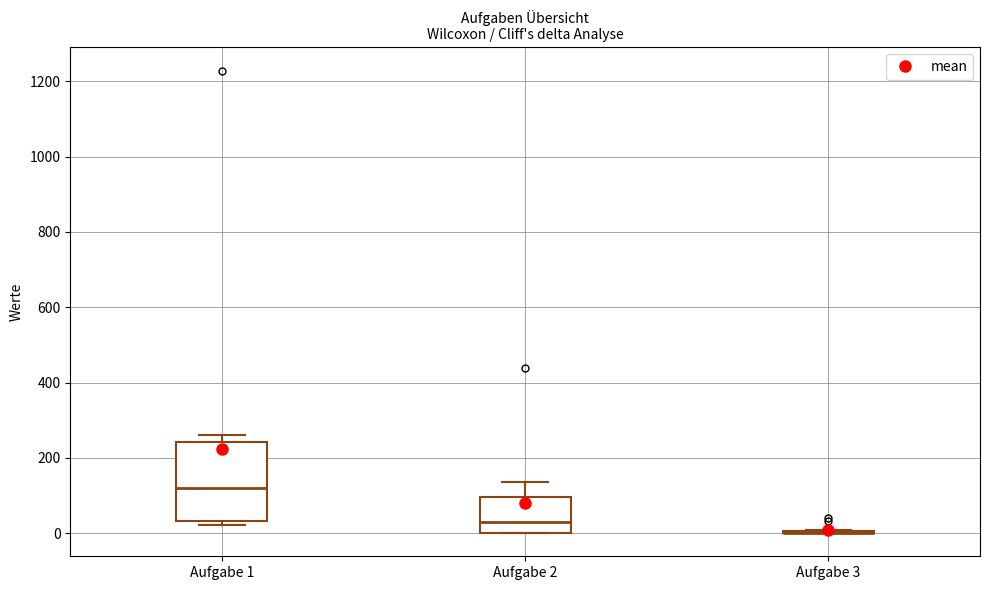

Reading left to right, transcribe this box plot: for each box, give where its median line is, the range the box spans, and where its two whiskers end, as read against the y-axis. The values are not printed on the chart, so give them approximately, as read against the axis.

Aufgabe 1: median 120, box 40 to 240, whiskers 20 to 260
Aufgabe 2: median 20, box 0 to 100, whiskers 0 to 140
Aufgabe 3: box collapsed to a line at 0, whiskers 0 to 0